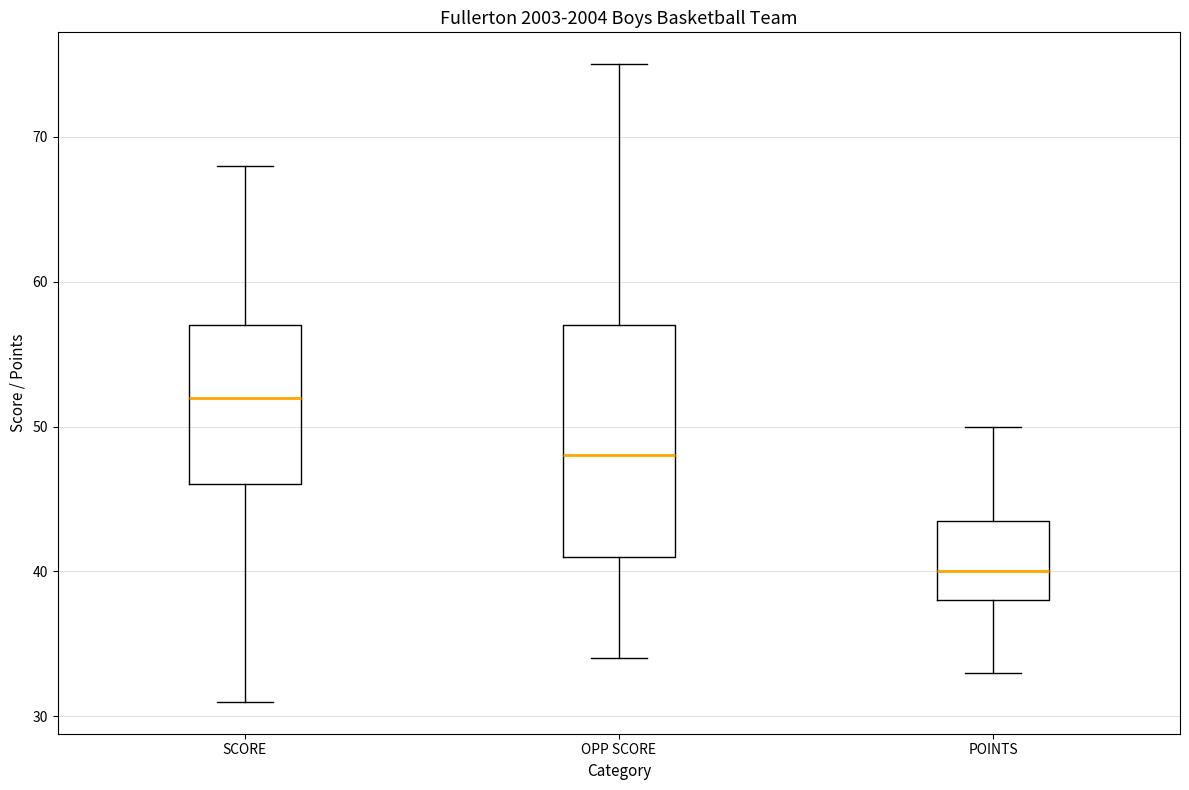

Reading left to right, transcribe this box plot: for each box, give where its median line is, the range the box spans, and where its two whiskers end, as read against the y-axis. The values are not printed on the chart, so give them approximately, as read against the axis.

SCORE: median 52, box 46 to 57, whiskers 31 to 68
OPP SCORE: median 48, box 41 to 57, whiskers 34 to 75
POINTS: median 40, box 38 to 44, whiskers 33 to 50